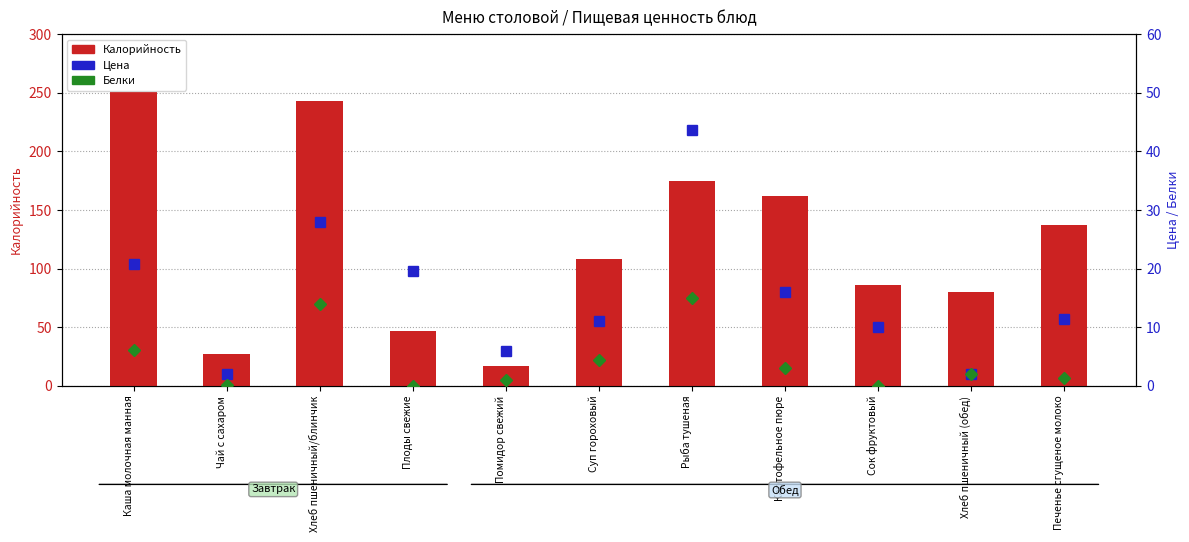

What position from the left is Печенье сгущеное молоко?

11